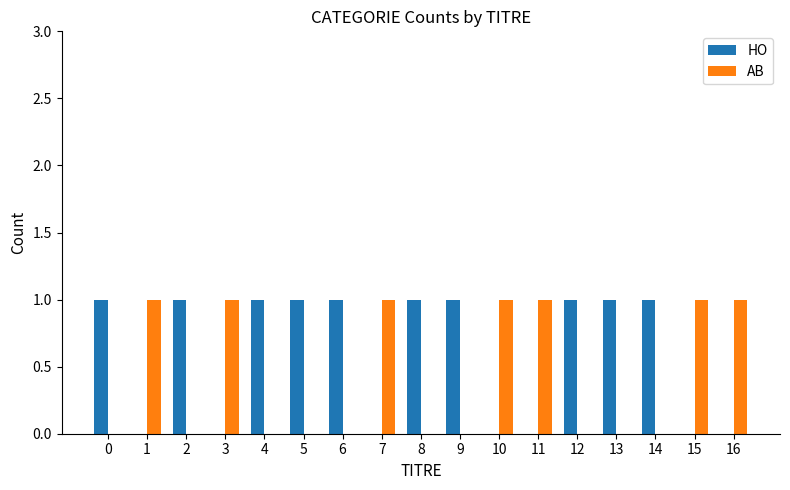

What is the total value across all series at 12?

1